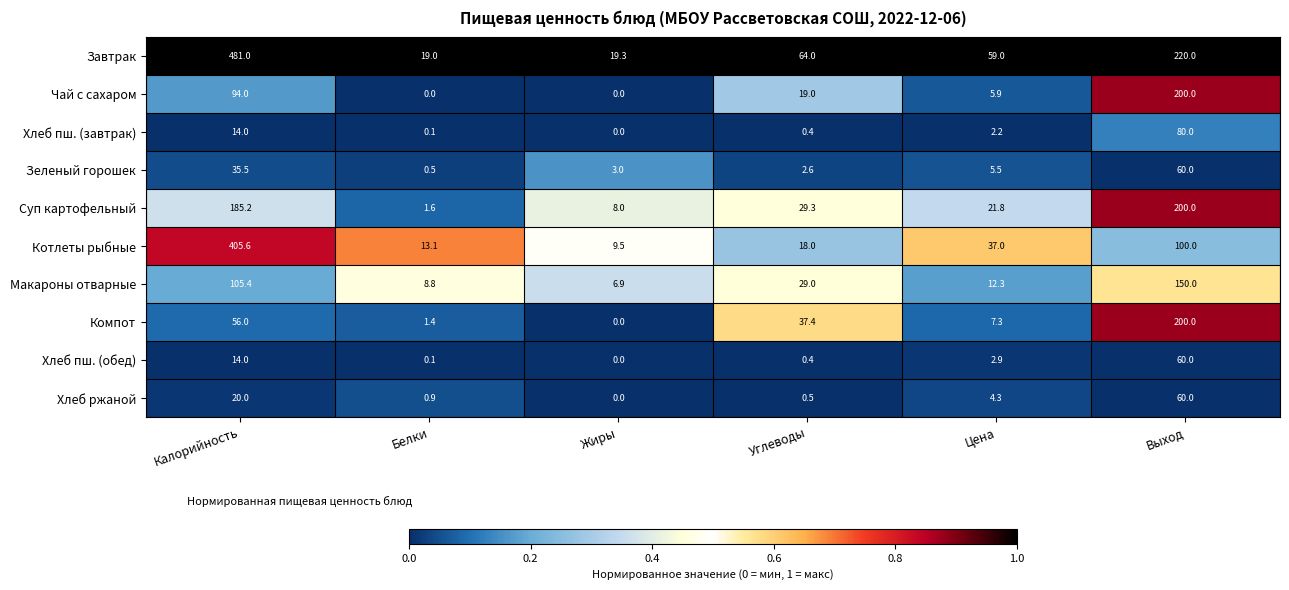

Which category has the highest value across all series?

Калорийность